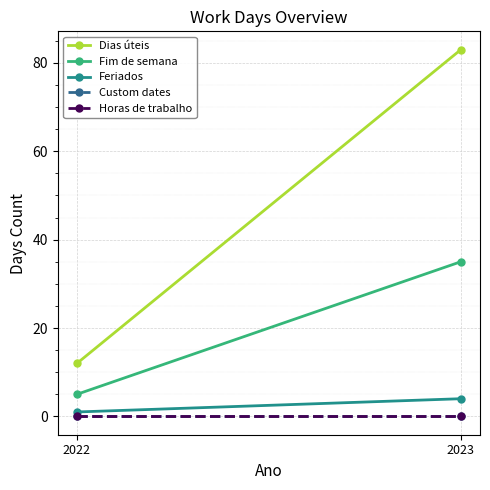

How many lines are shown in the chart?

5